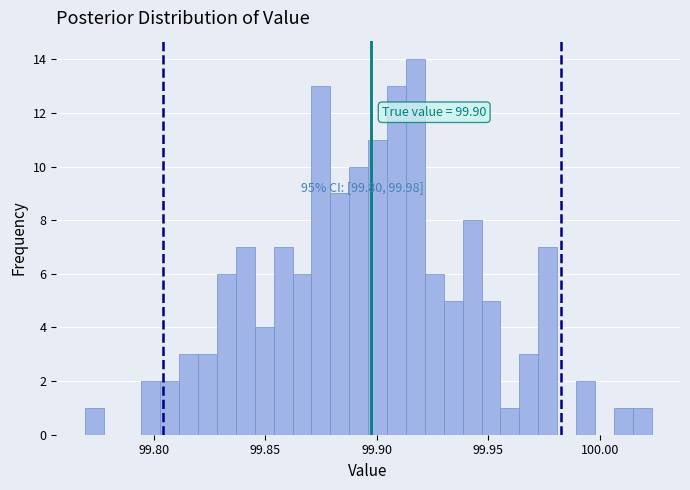

Around what value on the x-axis is the tallest bar? Give the approximate position of its centre, as read against the axis.

99.915